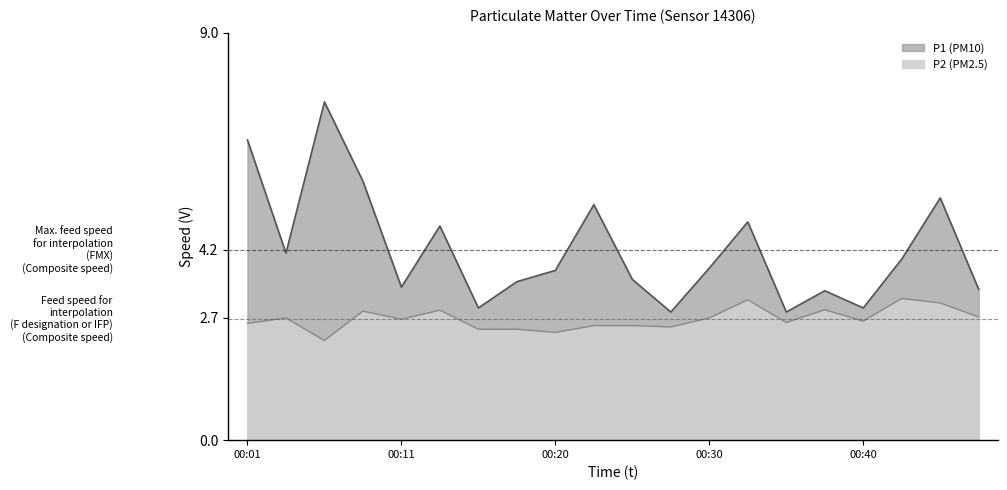

At which category is the sum across all series the highest?

00:06